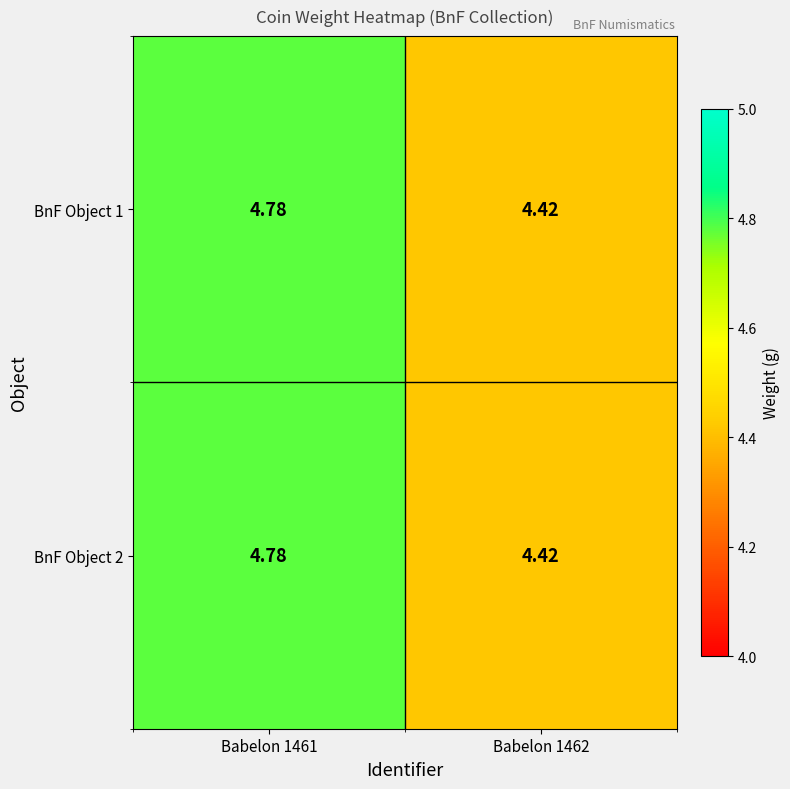

At which category is the sum across all series the highest?

Babelon 1461